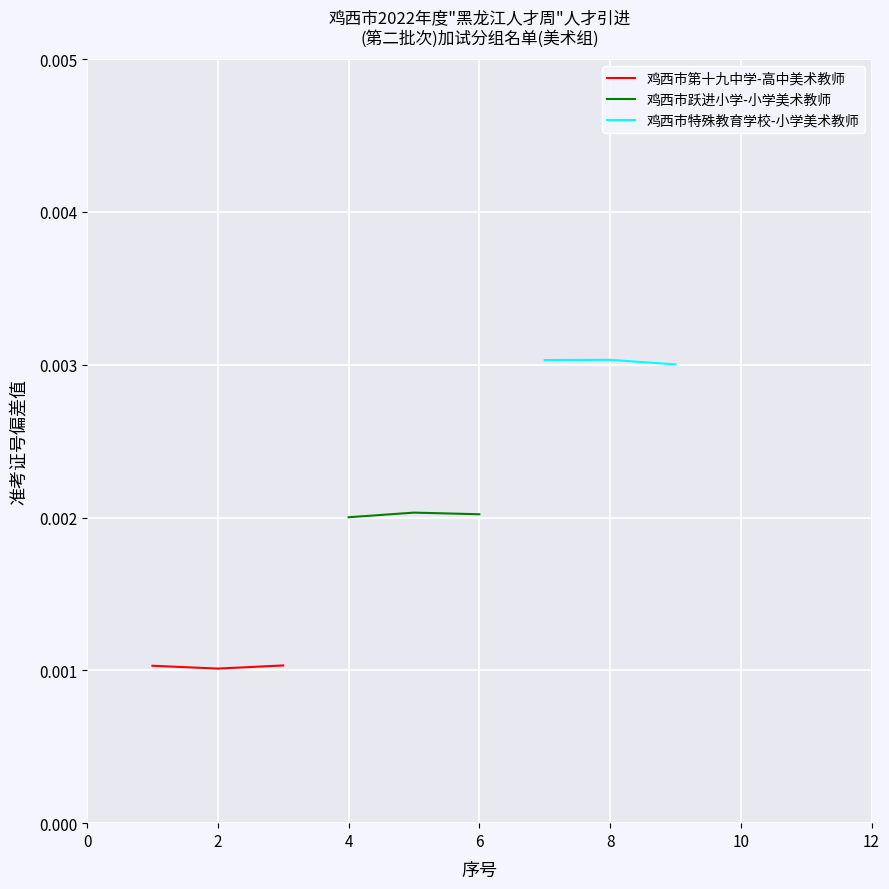

How many 鸡西市第十九中学-高中美术教师 values are between 0 and 1?

3